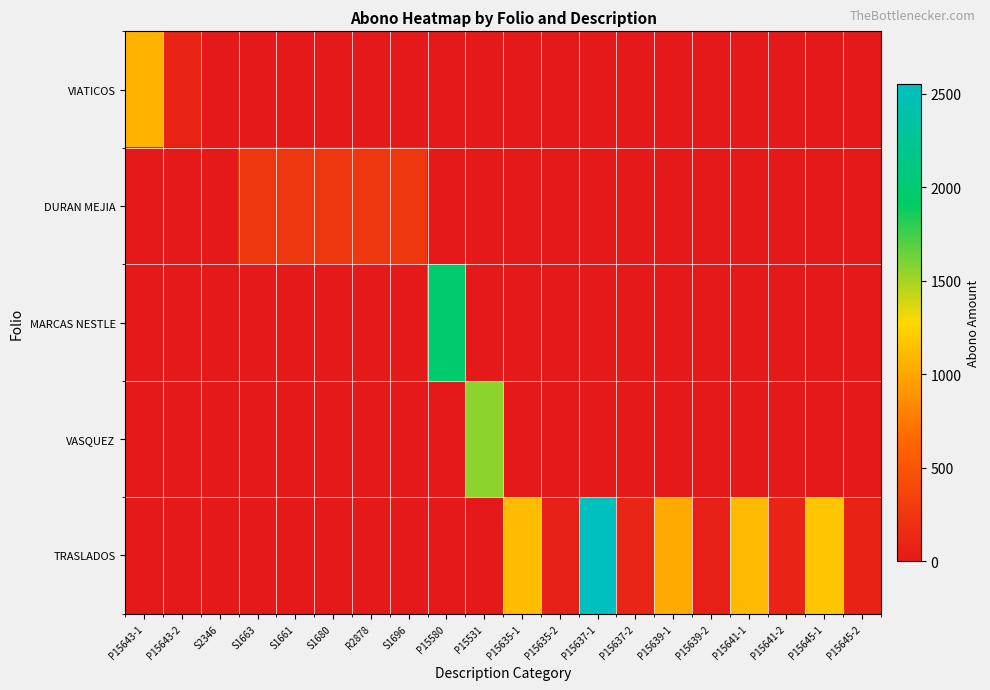

What is the total value across all series at S1663?

250.0